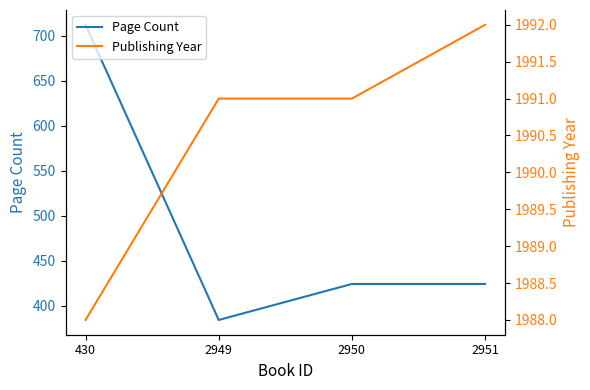

Rank the series by their average value, from lowest to highest.

Page Count, Publishing Year